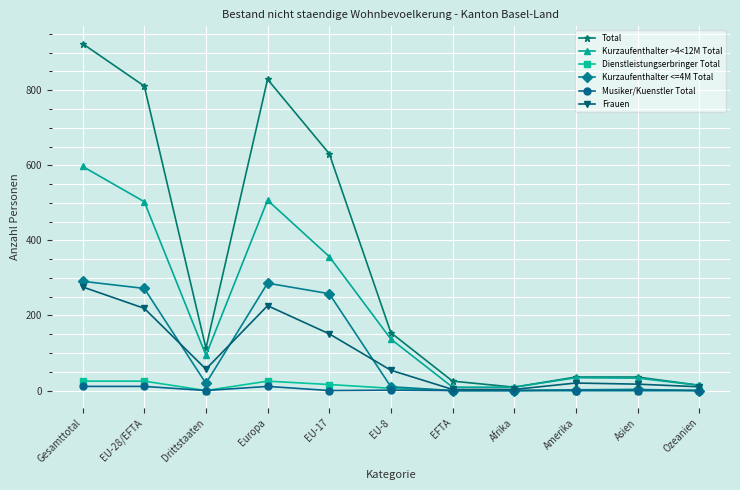

How many lines are shown in the chart?

6